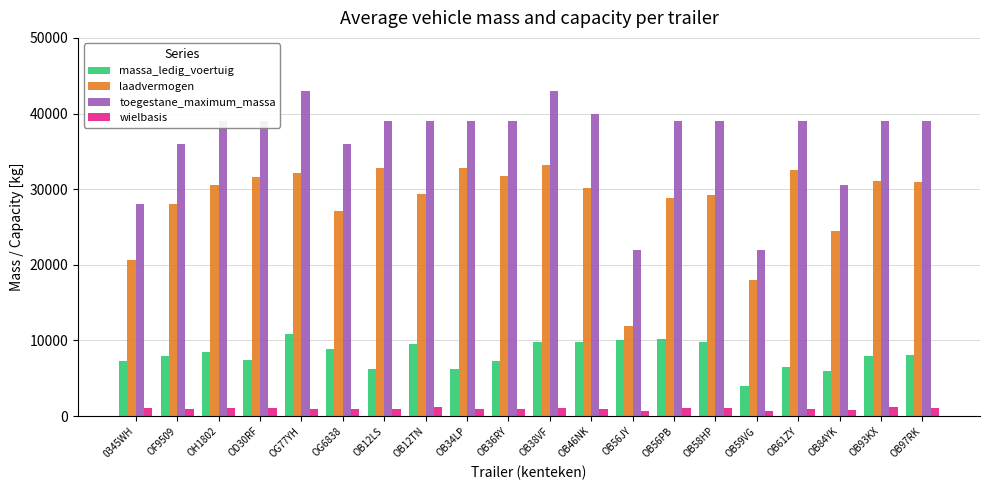

How many bars are there in each group?

4